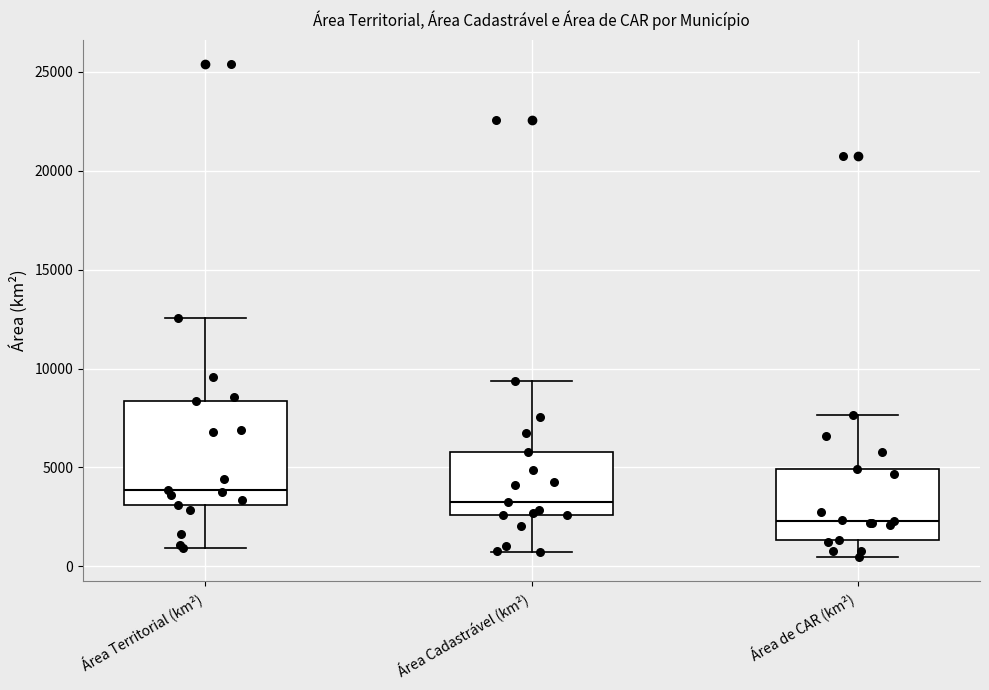

Which box's median line is the lowest?

Área de CAR (km²)